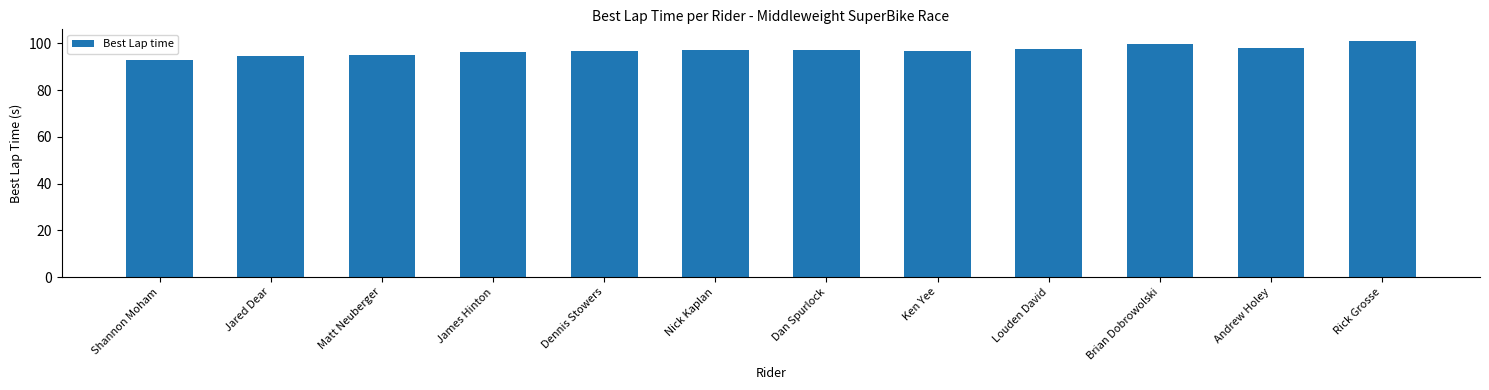

What is the label of the 11th bar from the right?

Jared Dear